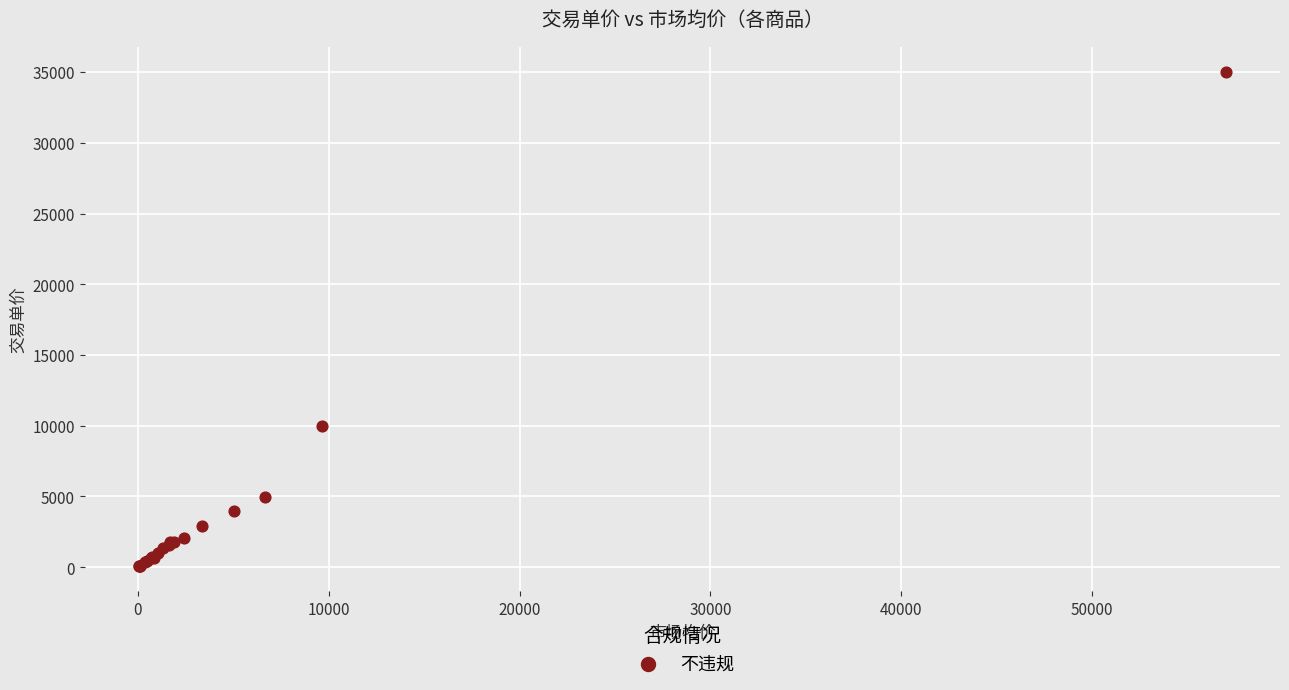

What Y value in the scatter plot is closest to 17527?

10000.0